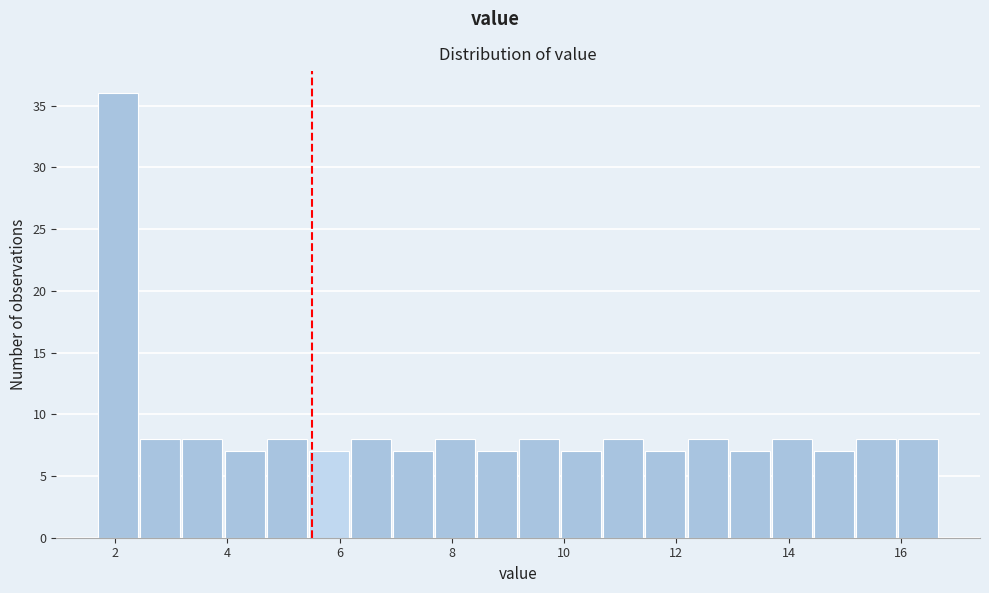

Around what value on the x-axis is the tallest bar? Give the approximate position of its centre, as read against the axis.

2.0